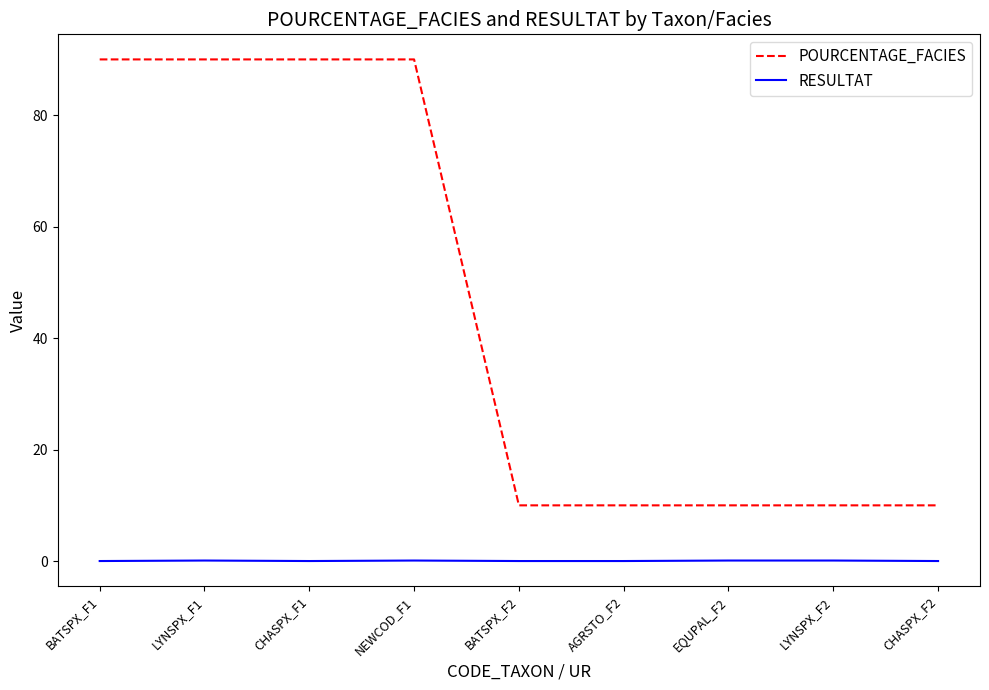

True or false: RESULTAT and POURCENTAGE_FACIES cross at least once.

False